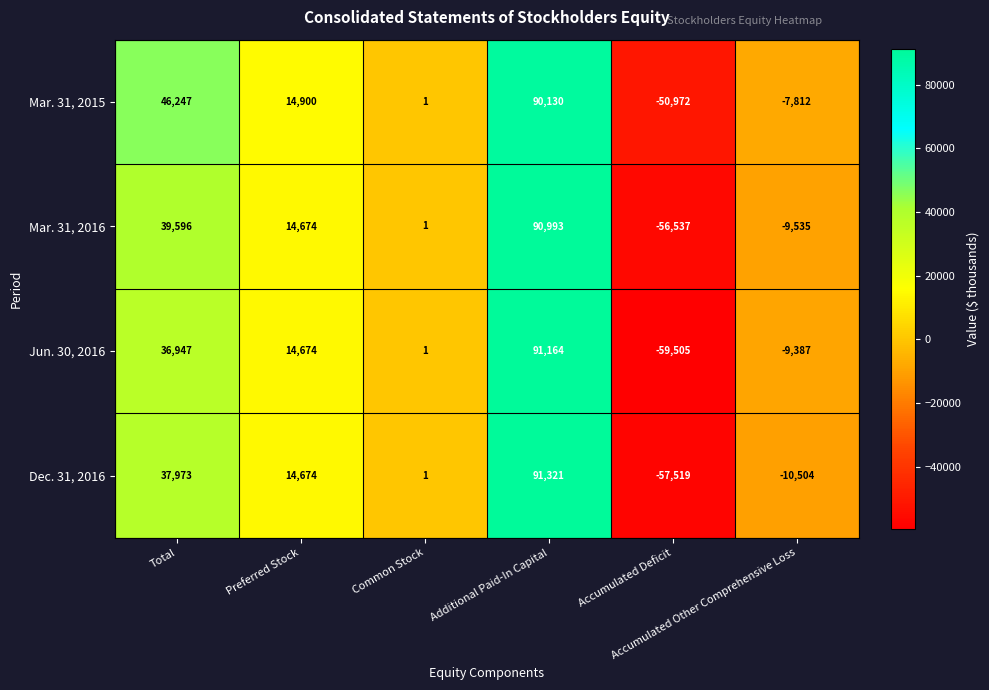

What is the sum of all Mar. 31, 2015 values?

92494